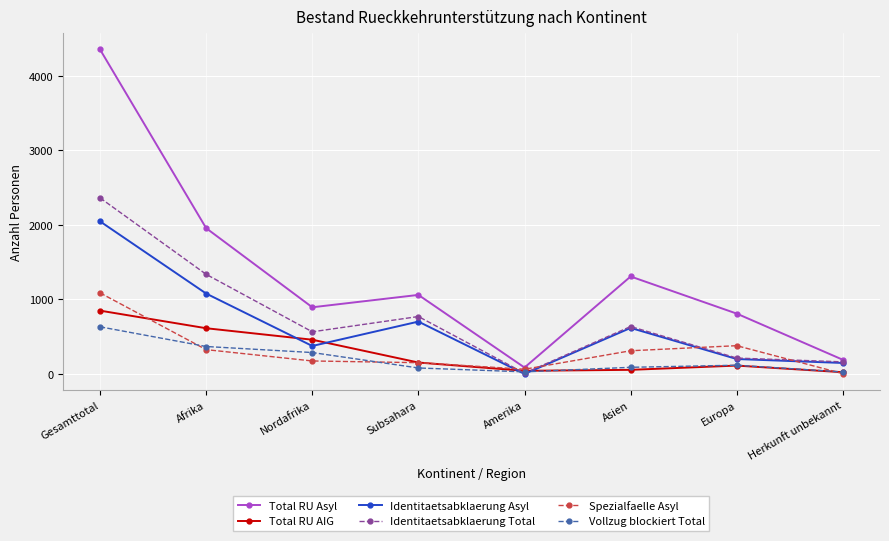

At which label does Total RU Asyl reach its minimum?

Amerika